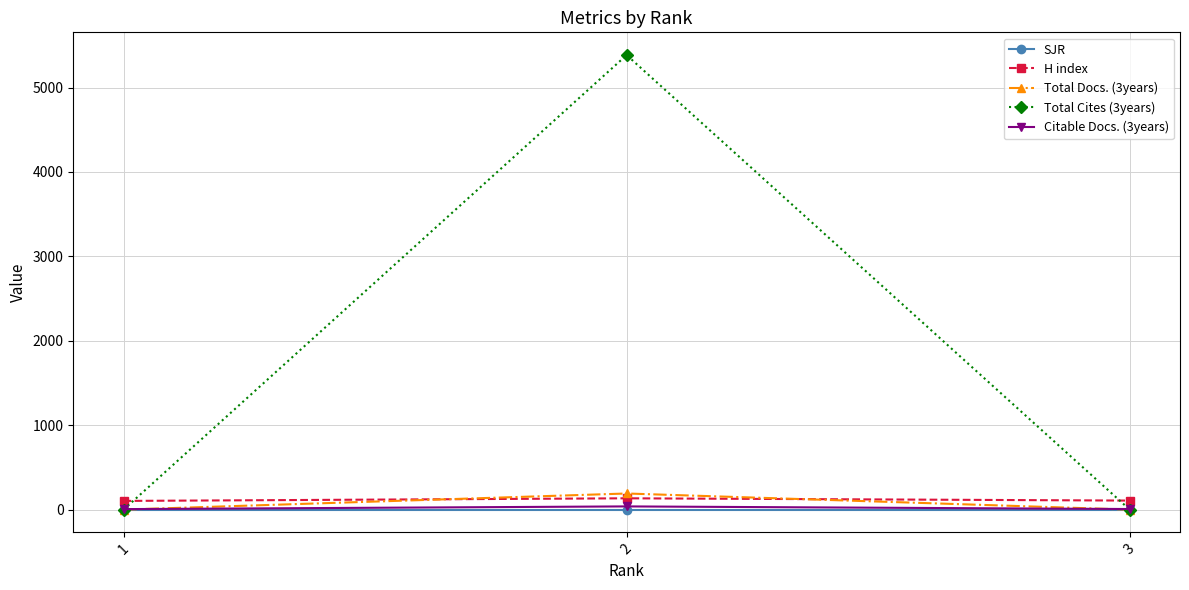

Which series has the widest spread of values?

Total Cites (3years)